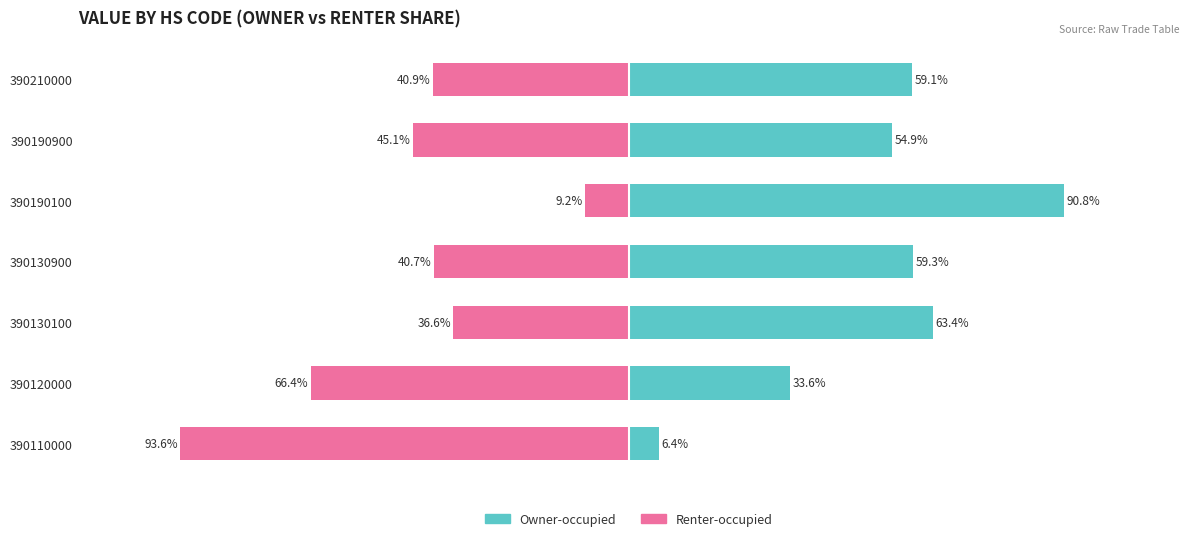

What is the value of the Owner-occupied bar at the 4th from the left?

59.3